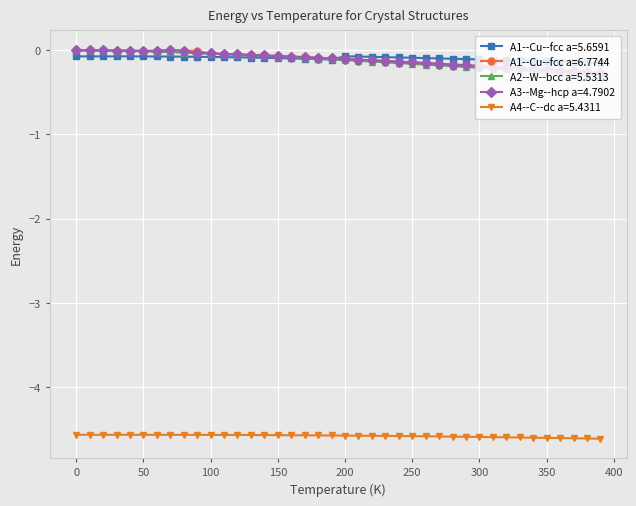

What is the minimum value shown in the chart?

-4.6